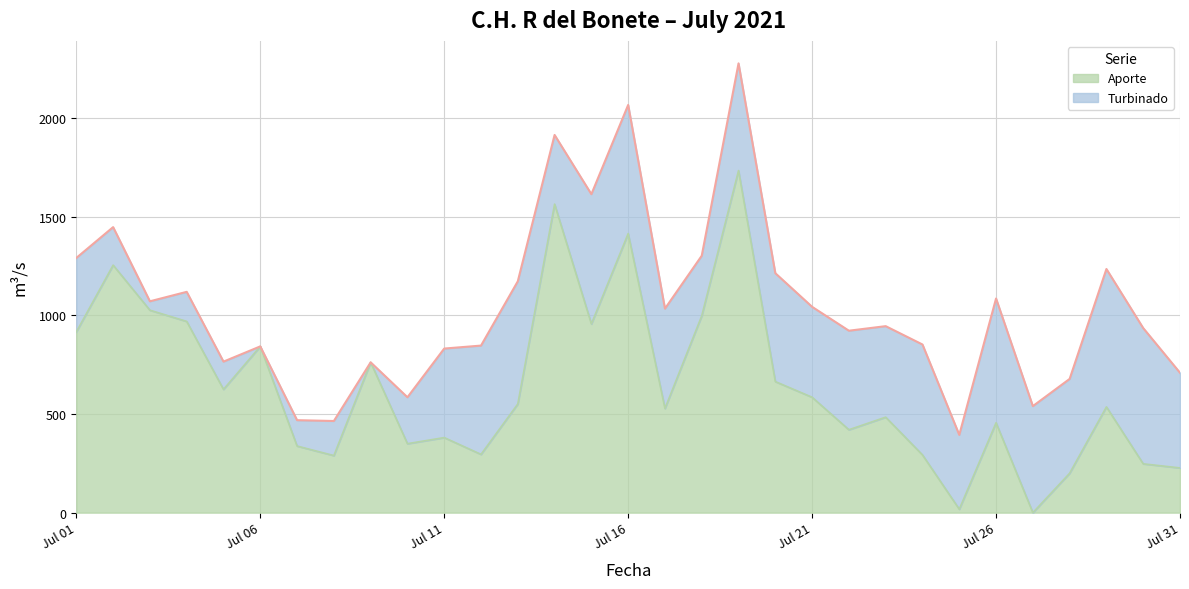

Count the number of values greater than 536.

16